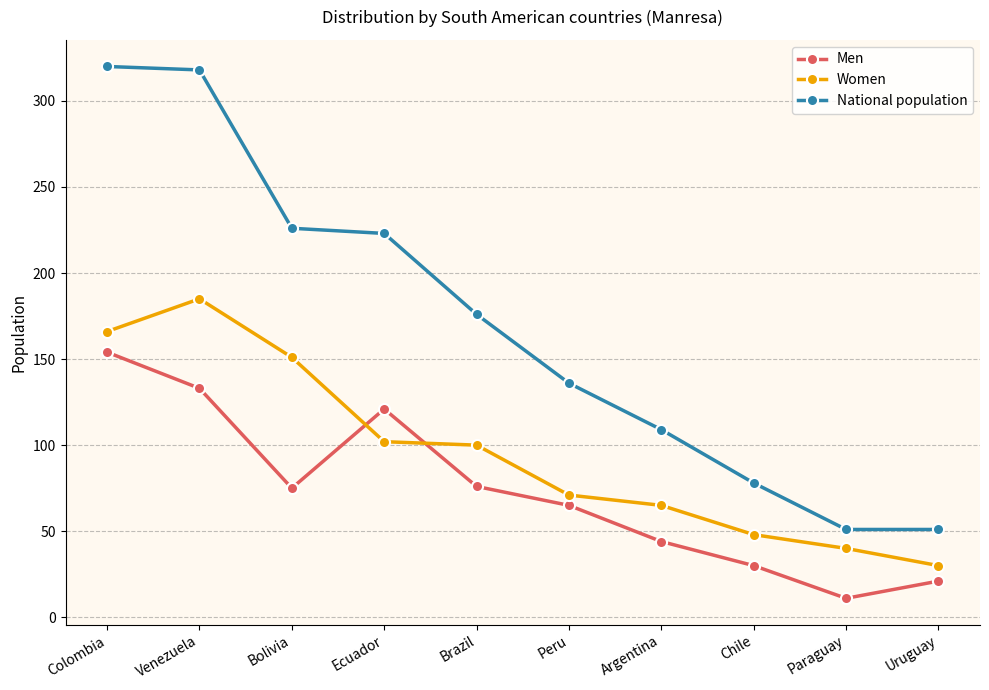

The National population series shows 226 at Bolivia. True or false?

True